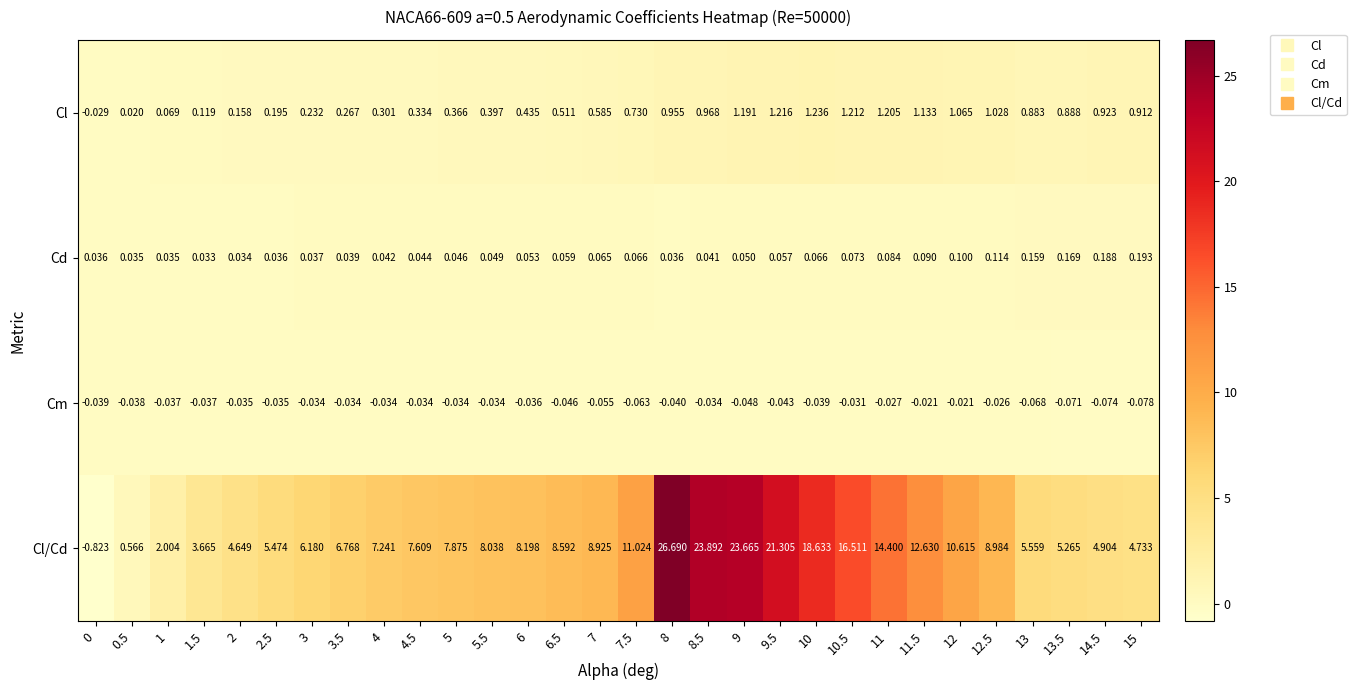

Which series changed the most between 9.5 and 11.5?

Cl/Cd